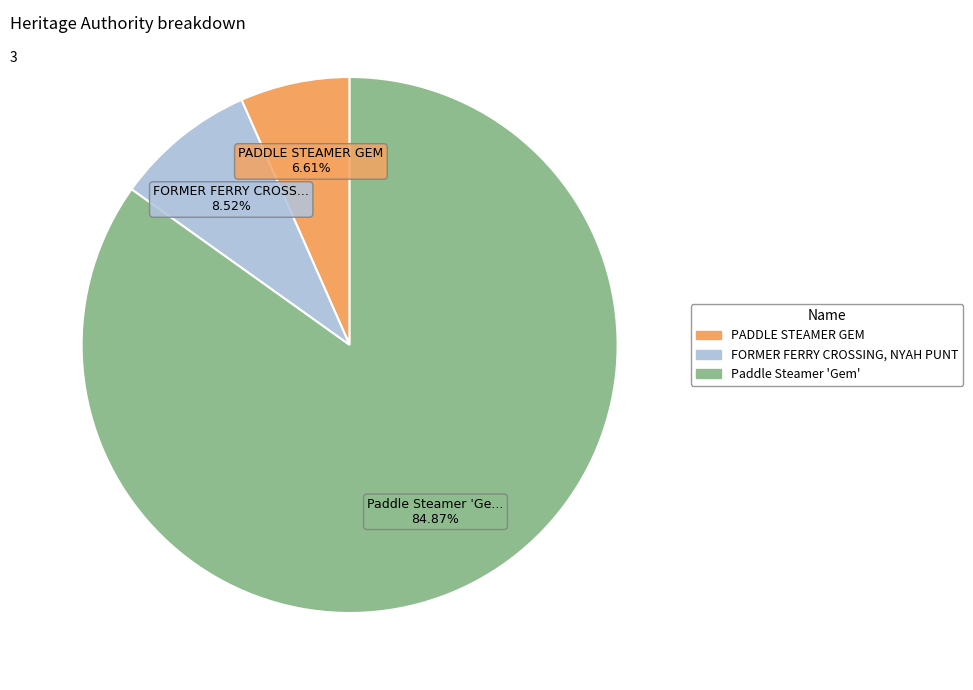

Which has a higher value, FORMER FERRY CROSSING, NYAH PUNT or Paddle Steamer 'Gem'?

Paddle Steamer 'Gem'